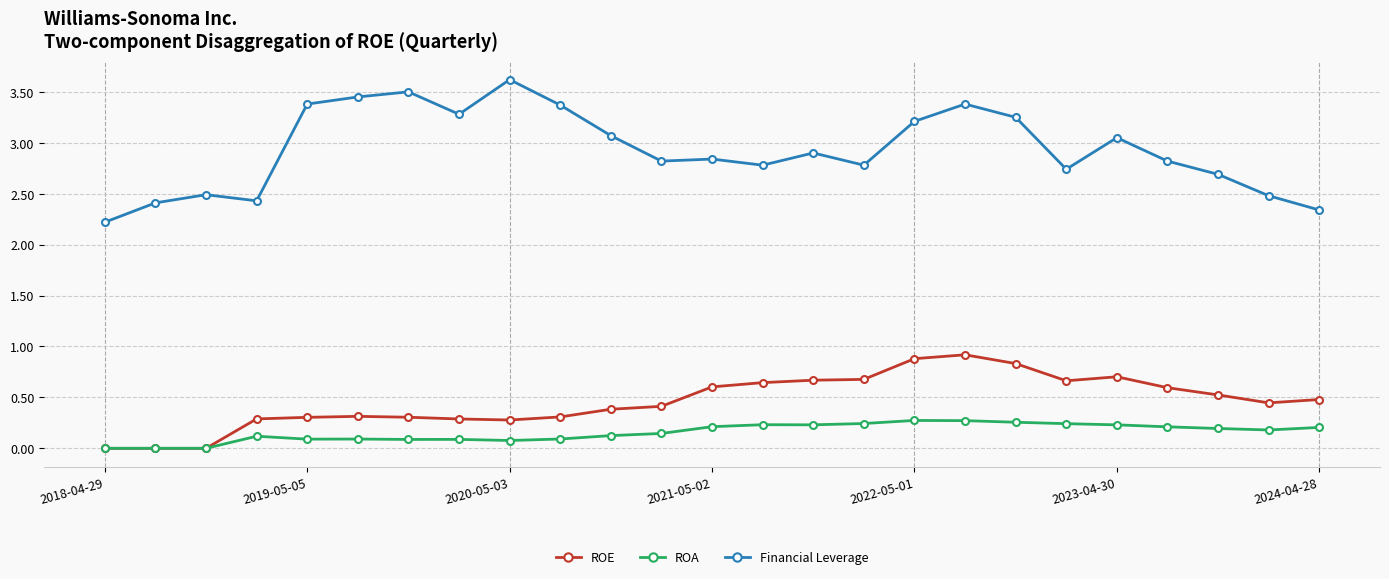

Which series has the largest range (max minus min)?

Financial Leverage